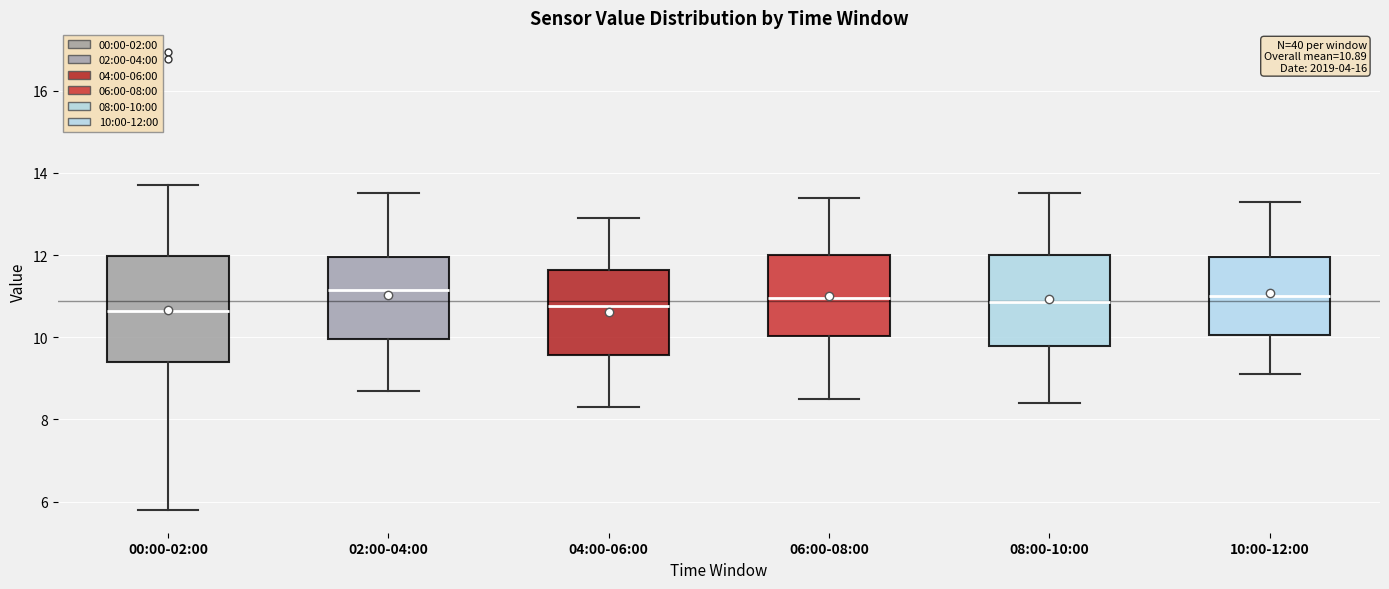

Comparing the boxes themselves (not the whiskers), which one is the tallest?

00:00-02:00